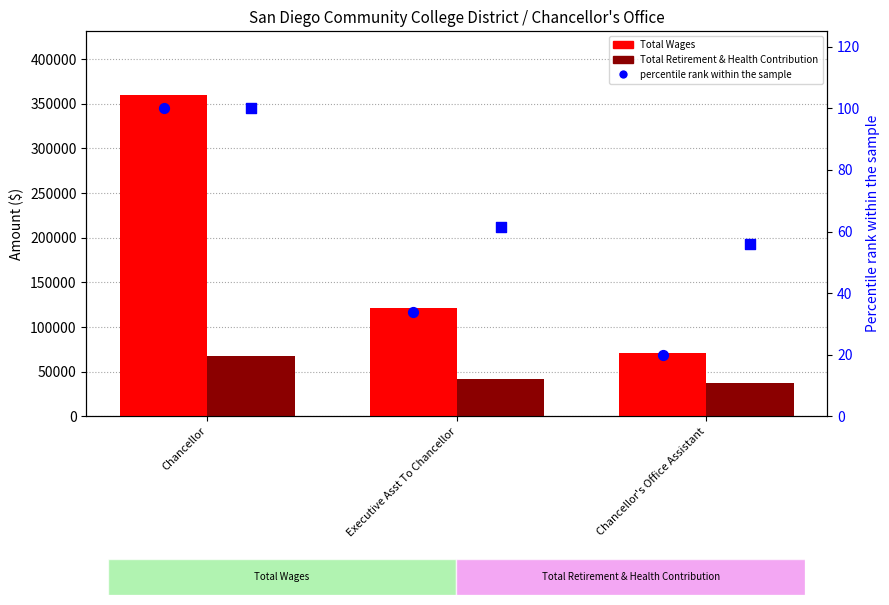

Which series contains the highest Y value?

Total Wages